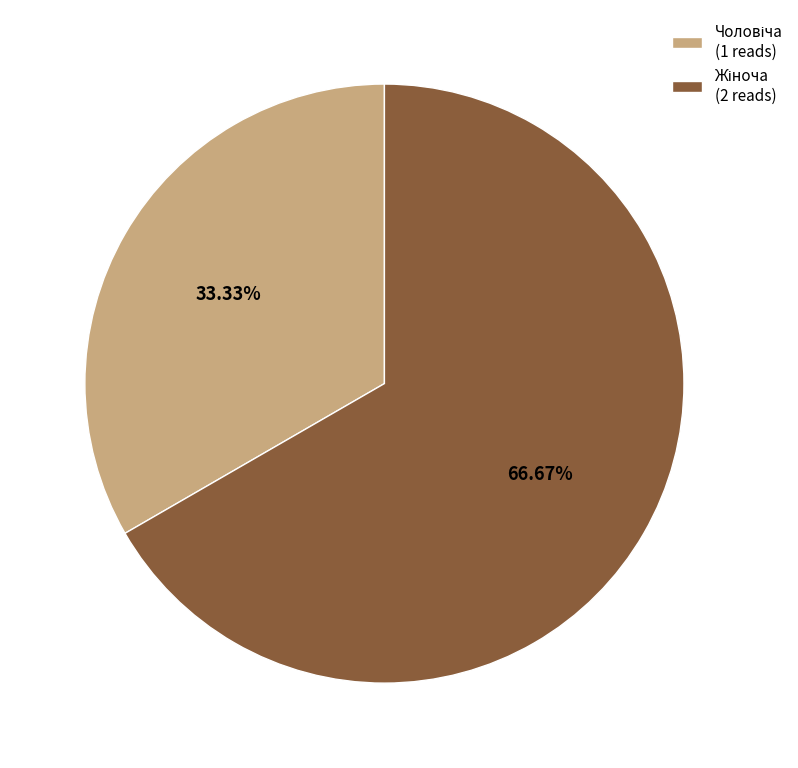

Is it true that Жіноча is 67% of the pie?

True